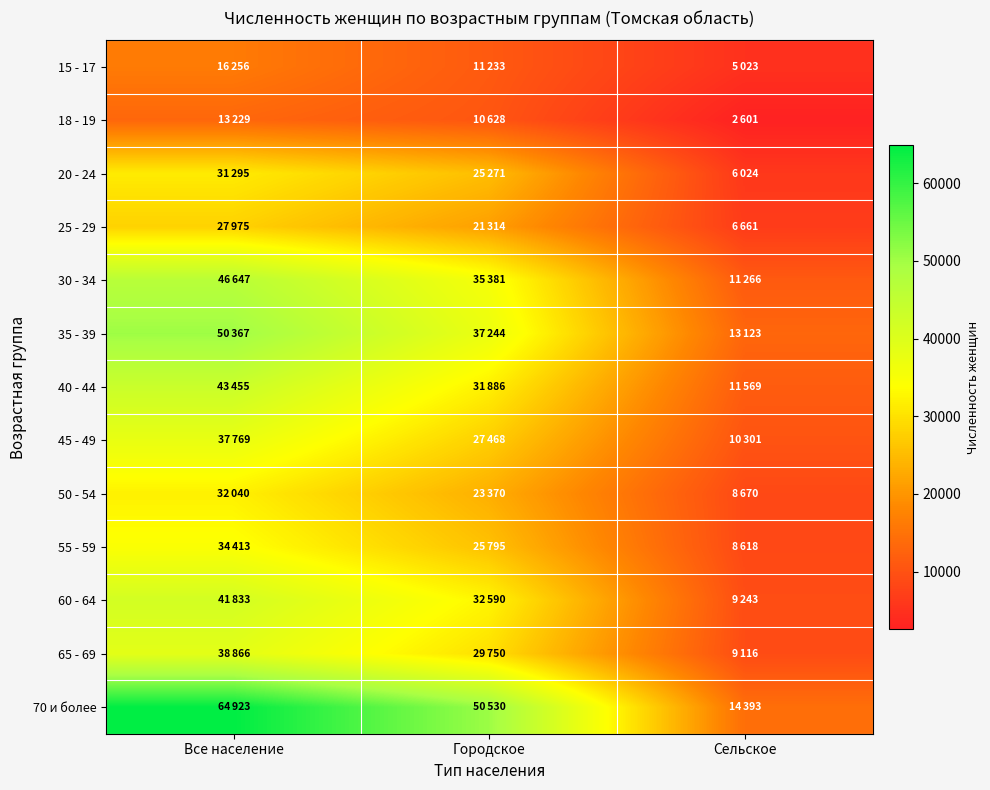

Reading left to right, extract all data points from this chart.

15 - 17: Все население=16256	Городское=11233	Сельское=5023
18 - 19: Все население=13229	Городское=10628	Сельское=2601
20 - 24: Все население=31295	Городское=25271	Сельское=6024
25 - 29: Все население=27975	Городское=21314	Сельское=6661
30 - 34: Все население=46647	Городское=35381	Сельское=11266
35 - 39: Все население=50367	Городское=37244	Сельское=13123
40 - 44: Все население=43455	Городское=31886	Сельское=11569
45 - 49: Все население=37769	Городское=27468	Сельское=10301
50 - 54: Все население=32040	Городское=23370	Сельское=8670
55 - 59: Все население=34413	Городское=25795	Сельское=8618
60 - 64: Все население=41833	Городское=32590	Сельское=9243
65 - 69: Все население=38866	Городское=29750	Сельское=9116
70 и более: Все население=64923	Городское=50530	Сельское=14393